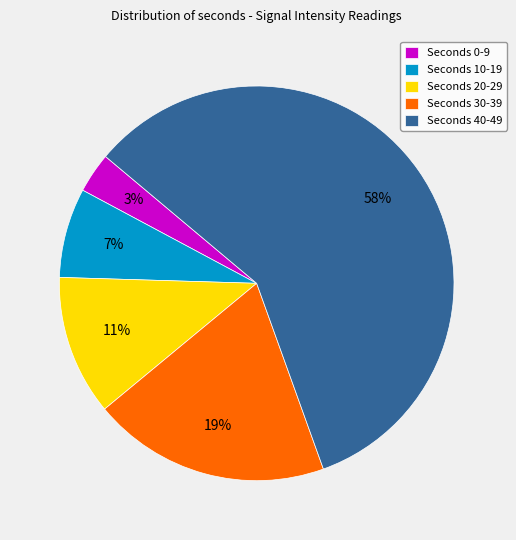

To the nearest percent, what is the combined percentage of Seconds 20-29 and Seconds 30-39?

31%